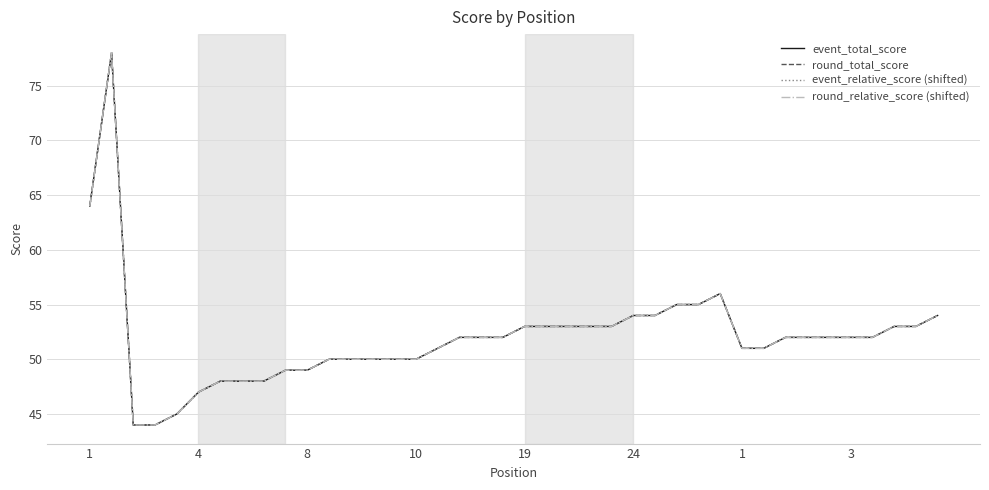

Does the chart have visible grid lines?

Yes